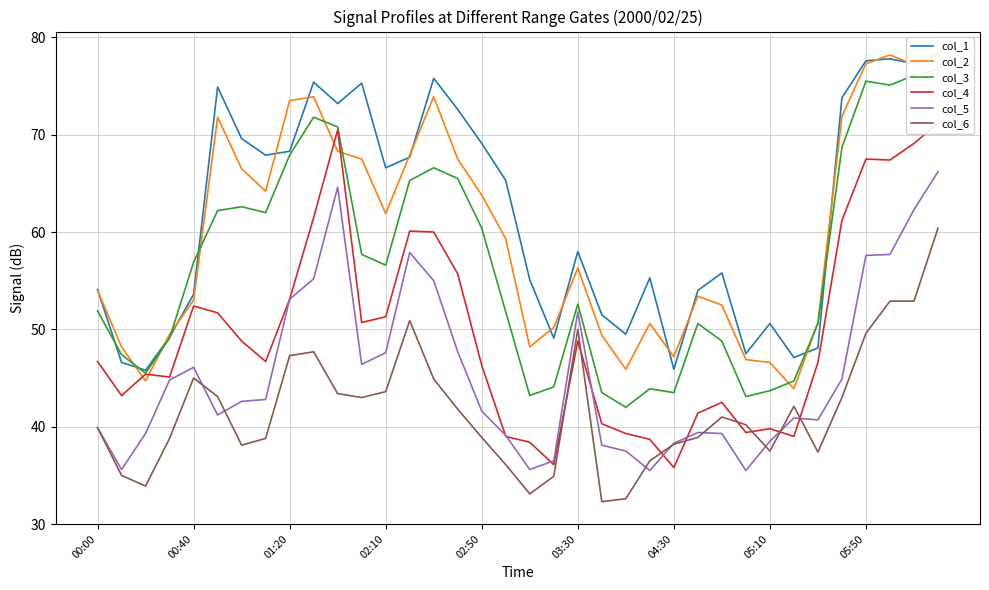

What is the value of the col_2 point at the 14th from the left?

67.9